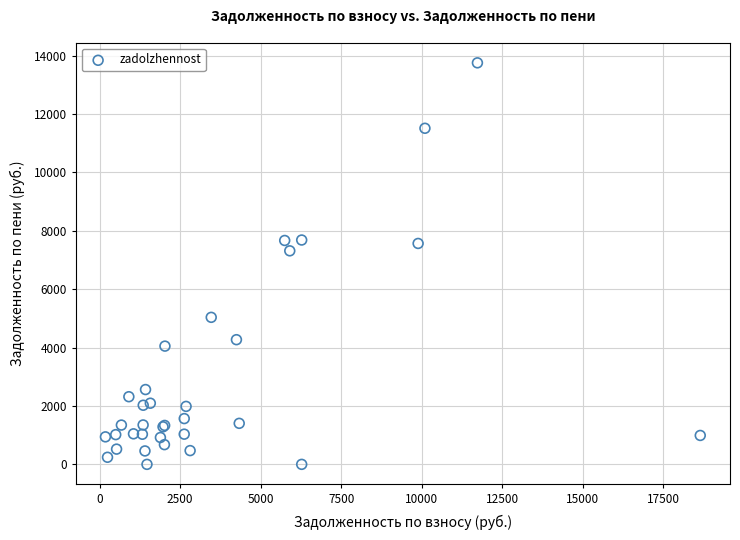

What Y value in the scatter plot is closest to 6878?

7316.1